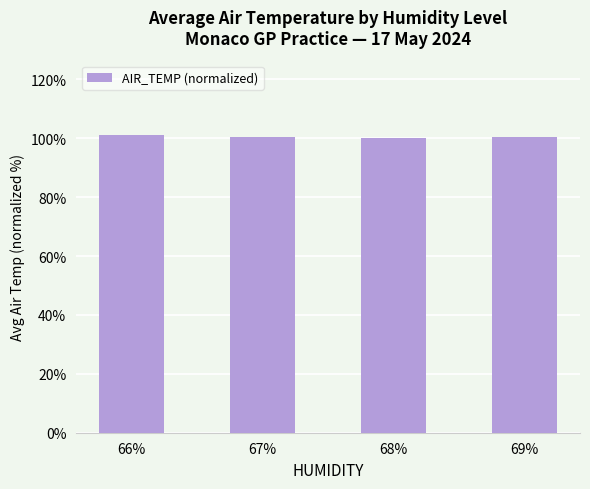

Is it true that the value at 66% is 143.3?

False